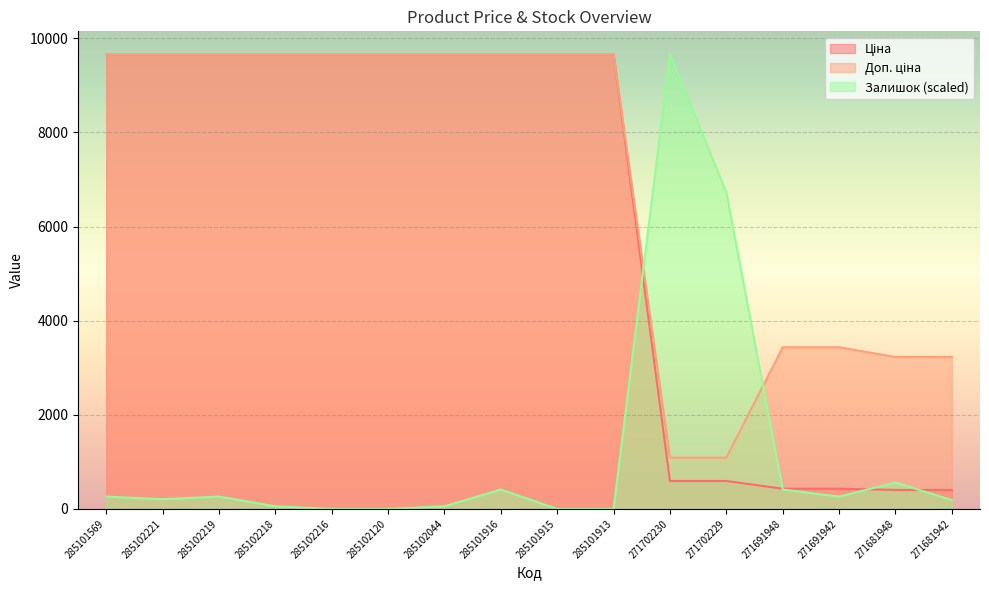

How many values in the Залишок series are below 262?

8